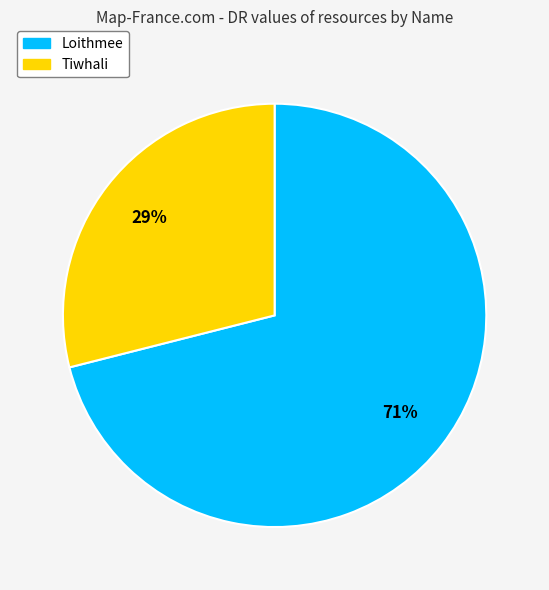

To the nearest percent, what portion does Tiwhali represent?

29%